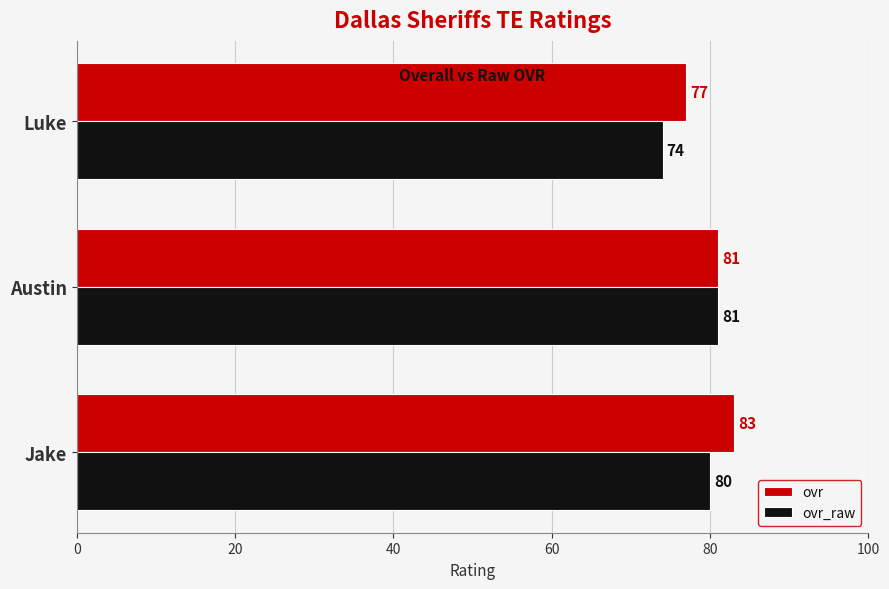

Rank the categories by ovr value from lowest to highest.

Luke, Austin, Jake